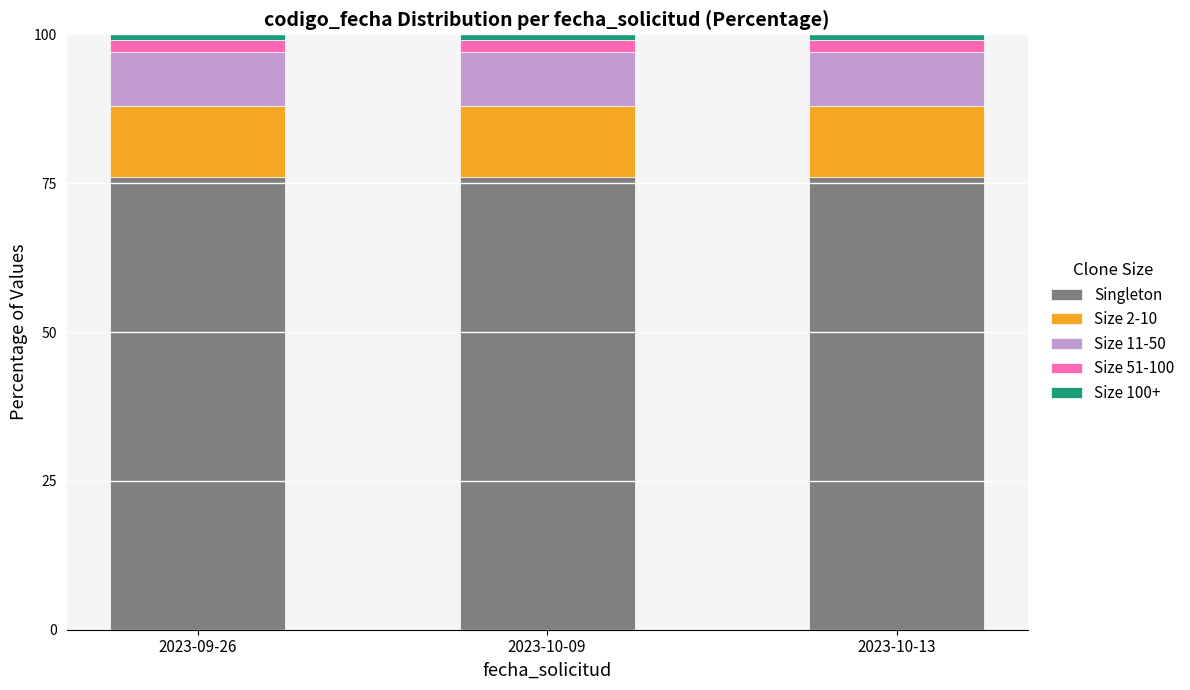

The Singleton series shows 18.0 at 2023-10-13. True or false?

False